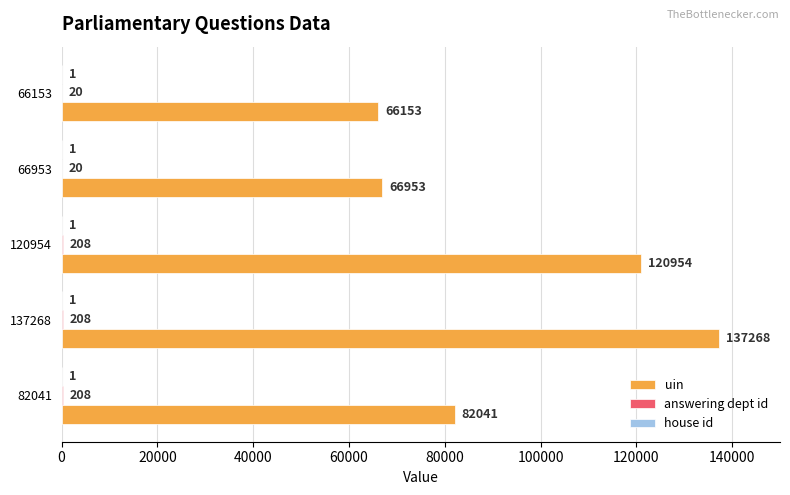

What is the sum of the uin values at 137268 and 82041?

219309